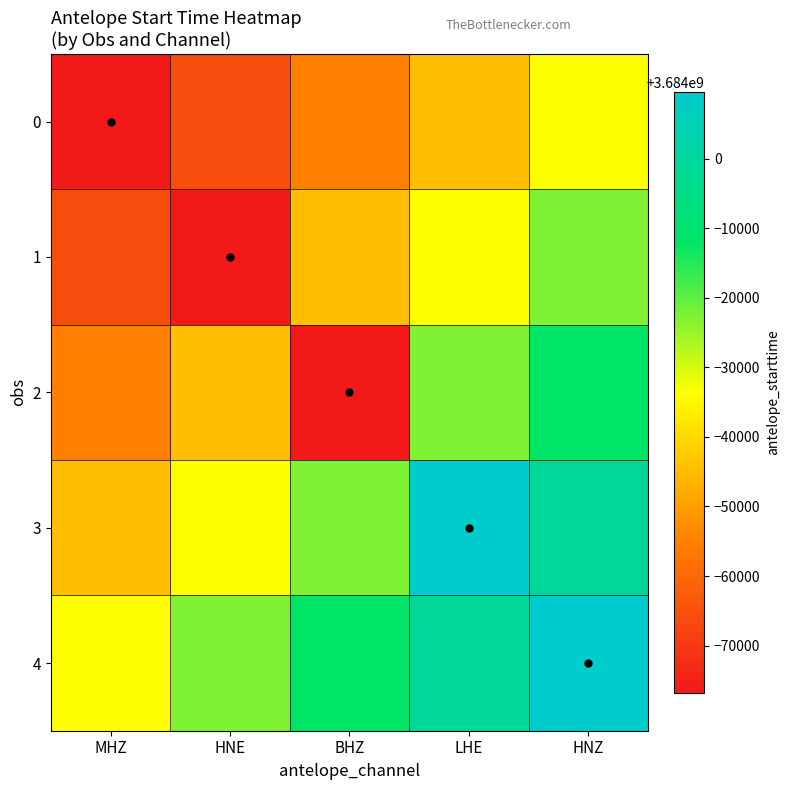

Reading left to right, transcribe all the data shown in this chart.

0: MHZ=3683923200.0	HNE=3683934000.0	BHZ=3683944800.0	LHE=3683955600.0	HNZ=3683966400.0
1: MHZ=3683934000.0	HNE=3683923200.0	BHZ=3683955600.0	LHE=3683966400.0	HNZ=3683977200.0
2: MHZ=3683944800.0	HNE=3683955600.0	BHZ=3683923200.0	LHE=3683977200.0	HNZ=3683988000.0
3: MHZ=3683955600.0	HNE=3683966400.0	BHZ=3683977200.0	LHE=3684009600.0	HNZ=3683998800.0
4: MHZ=3683966400.0	HNE=3683977200.0	BHZ=3683988000.0	LHE=3683998800.0	HNZ=3684009600.0